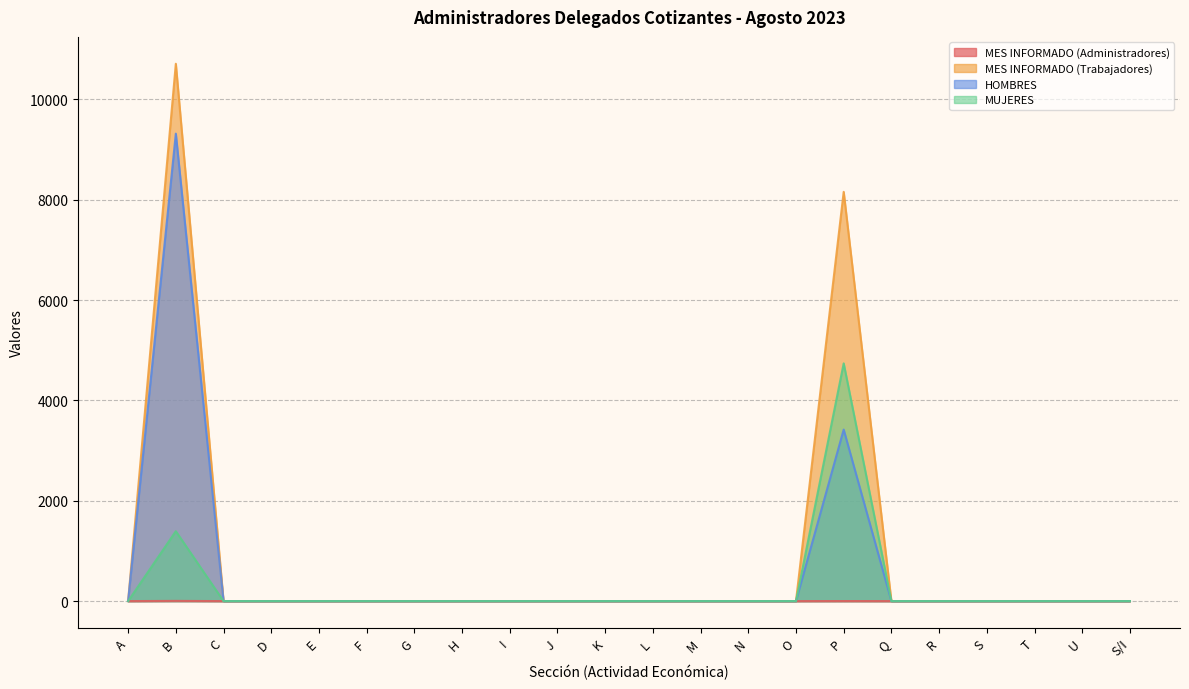

At which category is the sum across all series the highest?

B